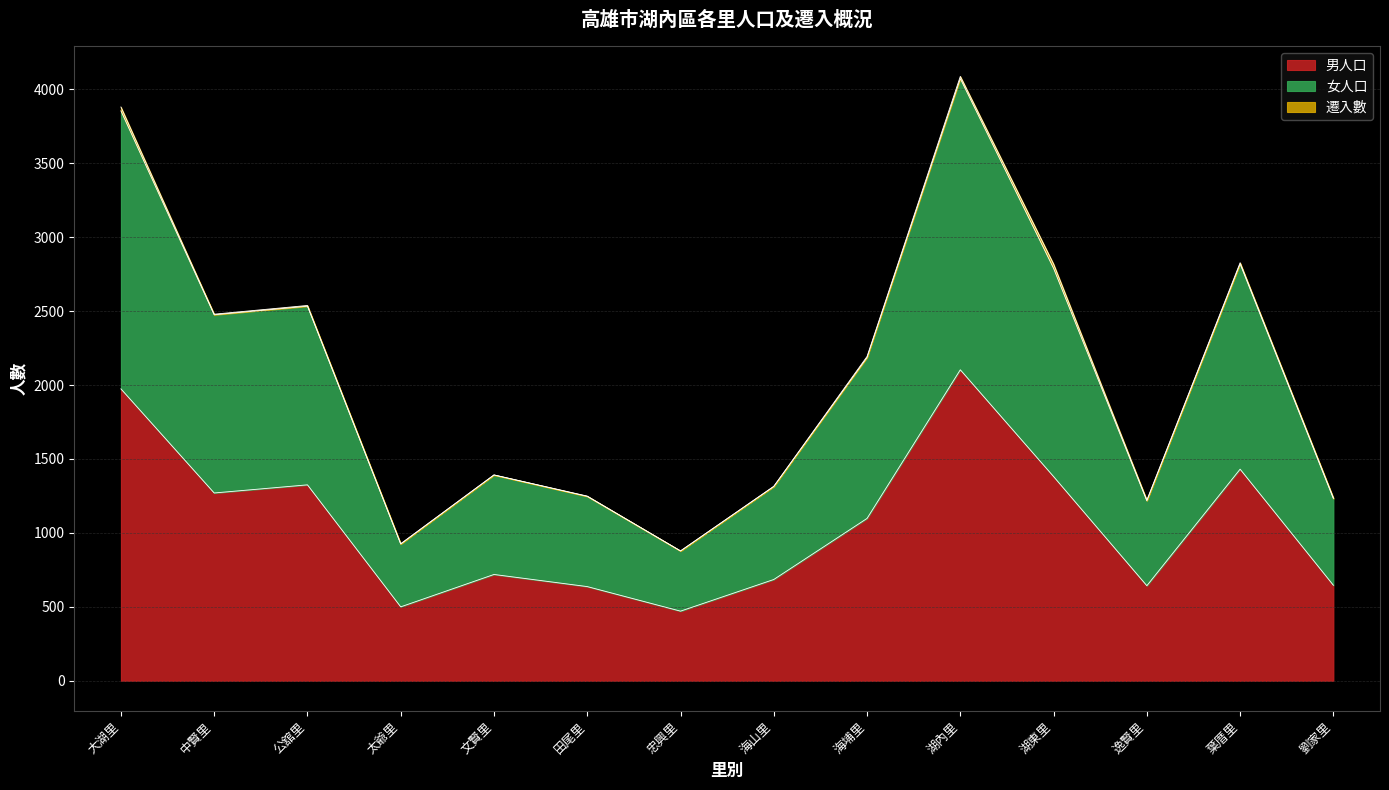

Does the chart display data point markers on the line(s)?

No